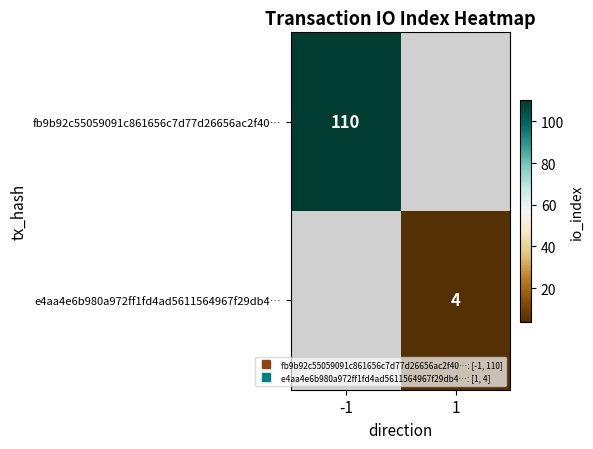

At how many categories does at least one series exceed 5?

1